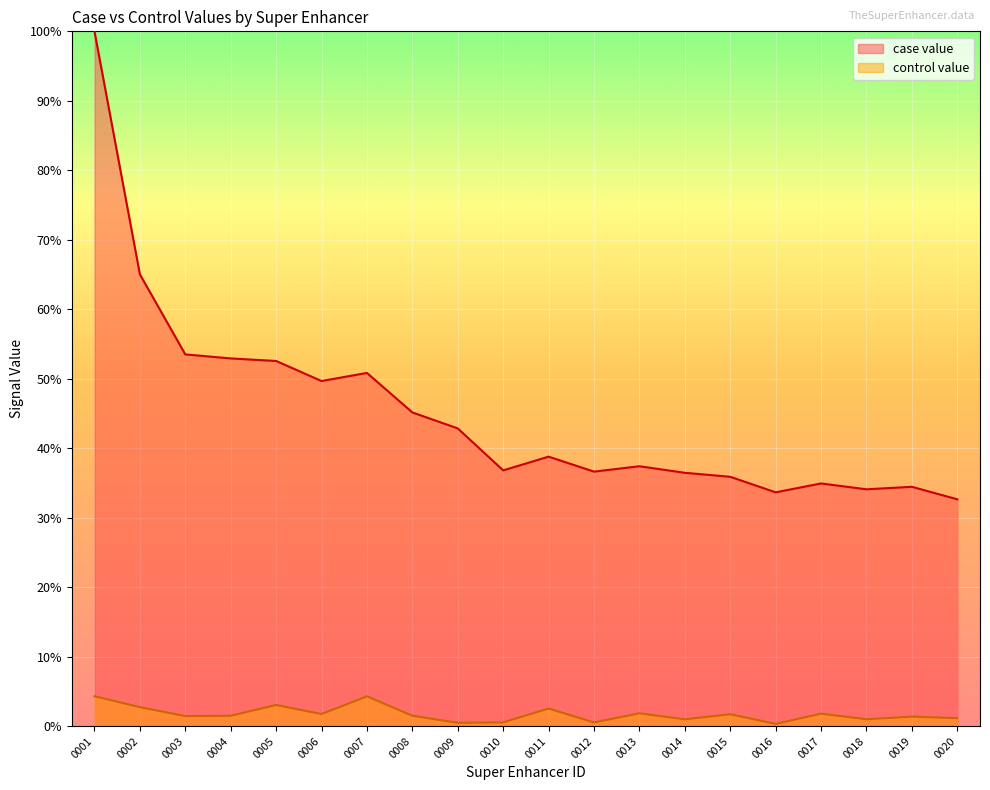

What is the approximate value of case value at 0014?

36.5